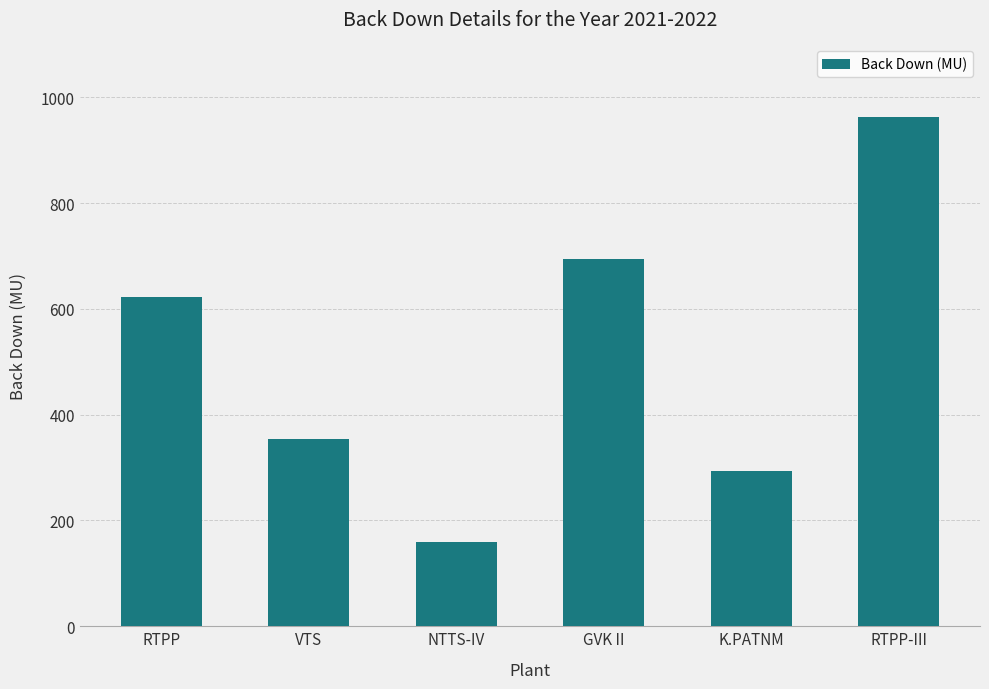

Where does the data first go above 622?

RTPP